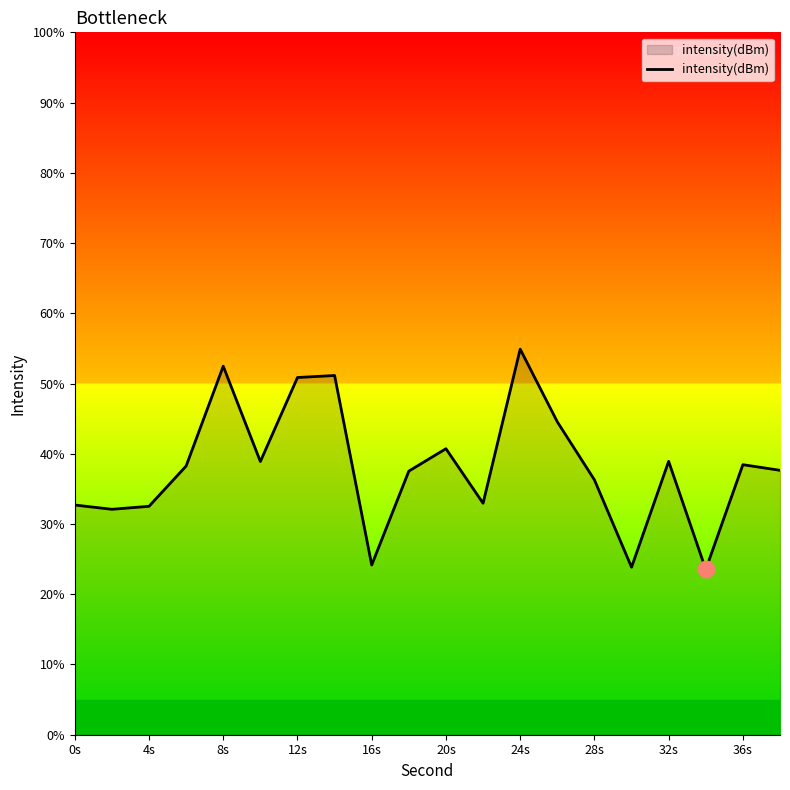

What is the maximum value shown in the chart?

54.9